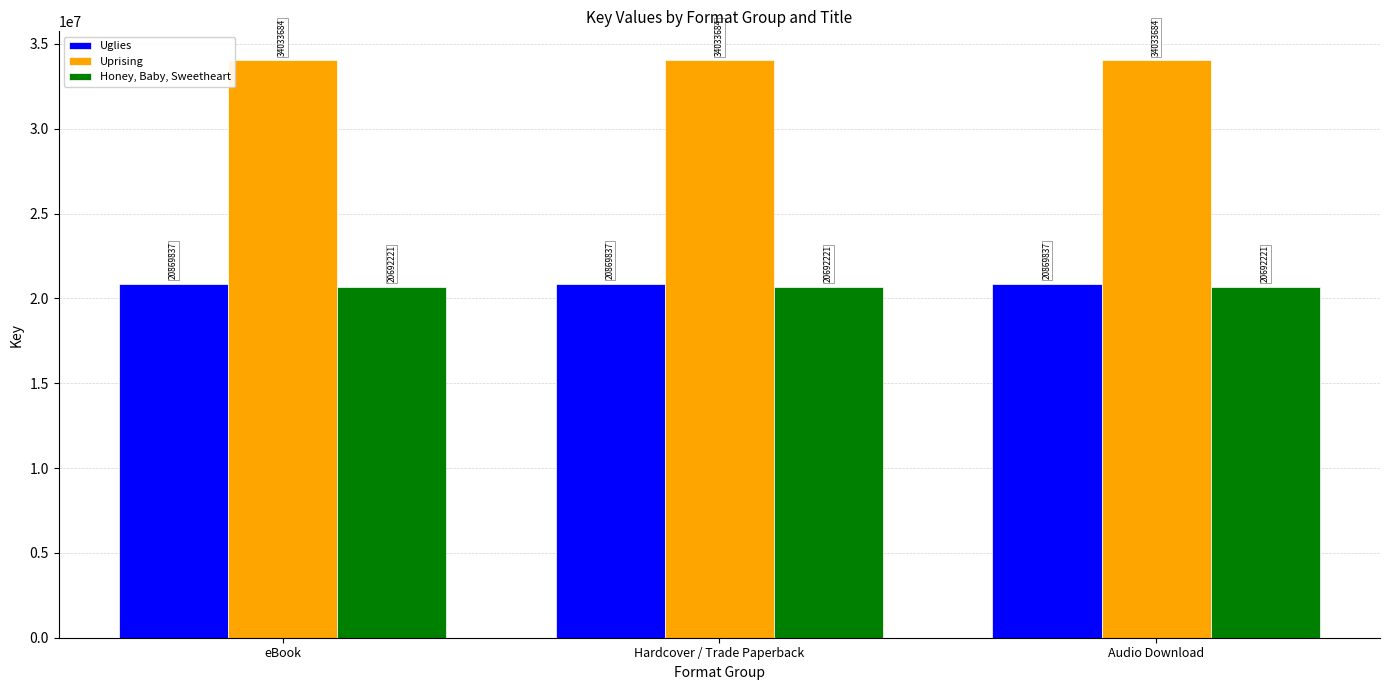

List the series in order of their peak value, lowest first.

Honey, Baby, Sweetheart, Uglies, Uprising